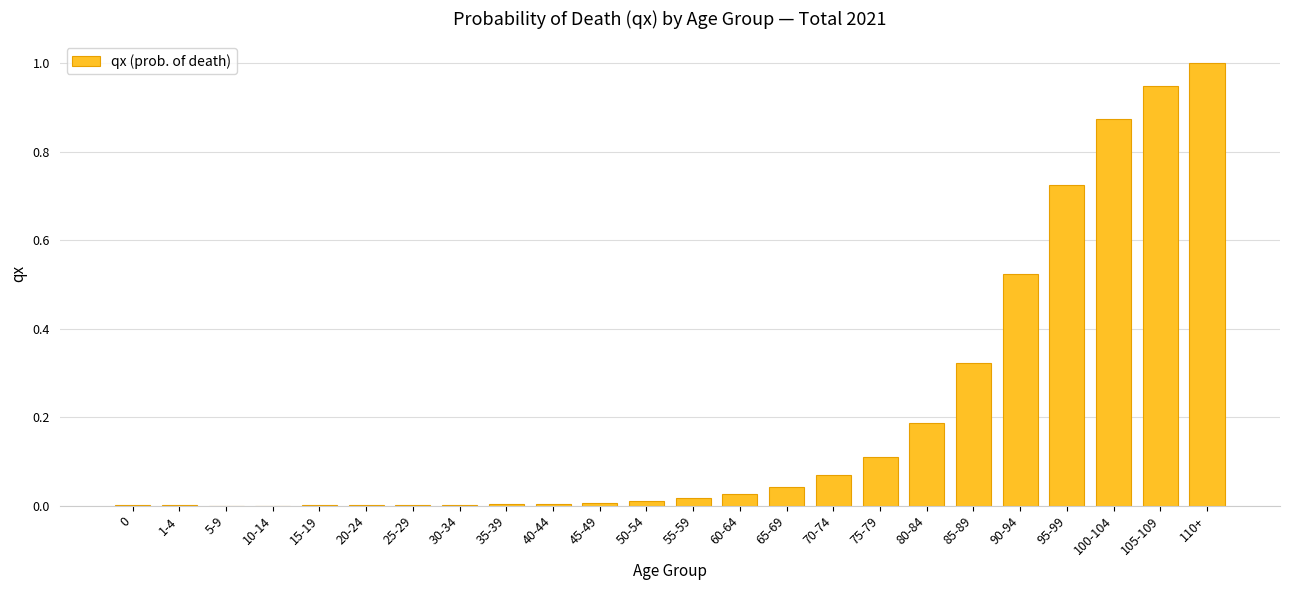

What is the maximum value shown in the chart?

1.0